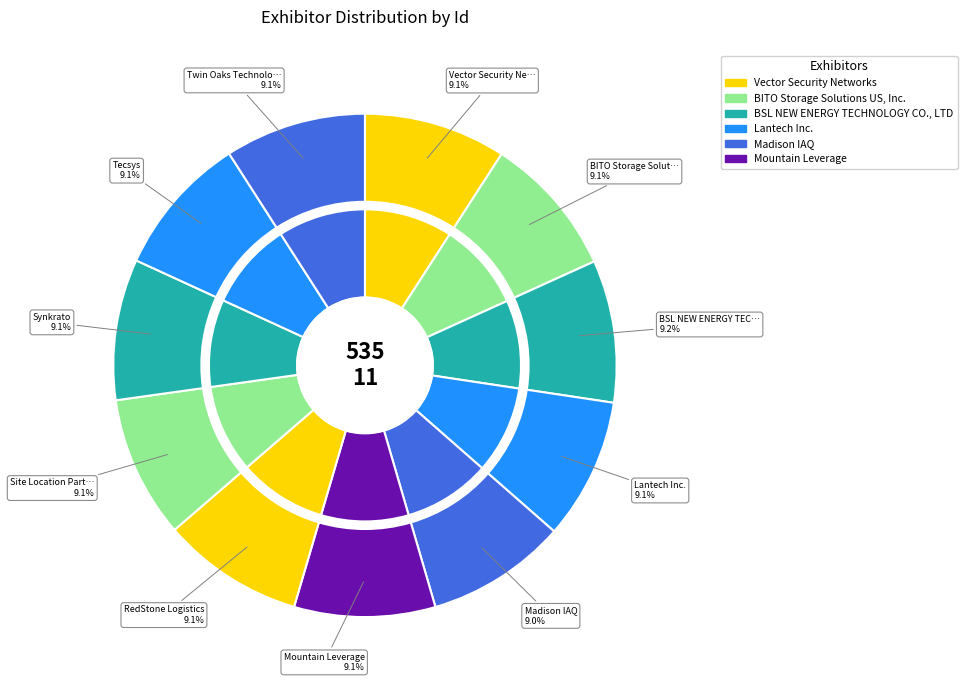

Which slice is the largest?

BSL NEW ENERGY TECHNOLOGY CO., LTD